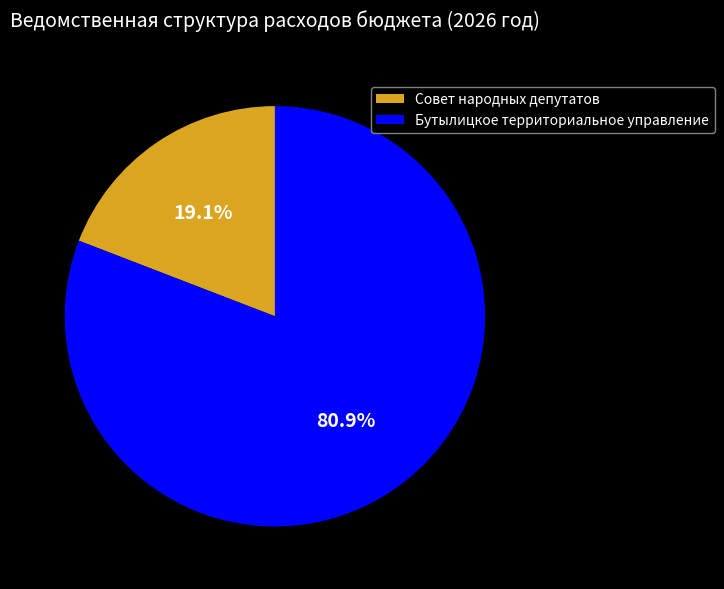

Which category accounts for the majority?

Бутылицкое территориальное управление